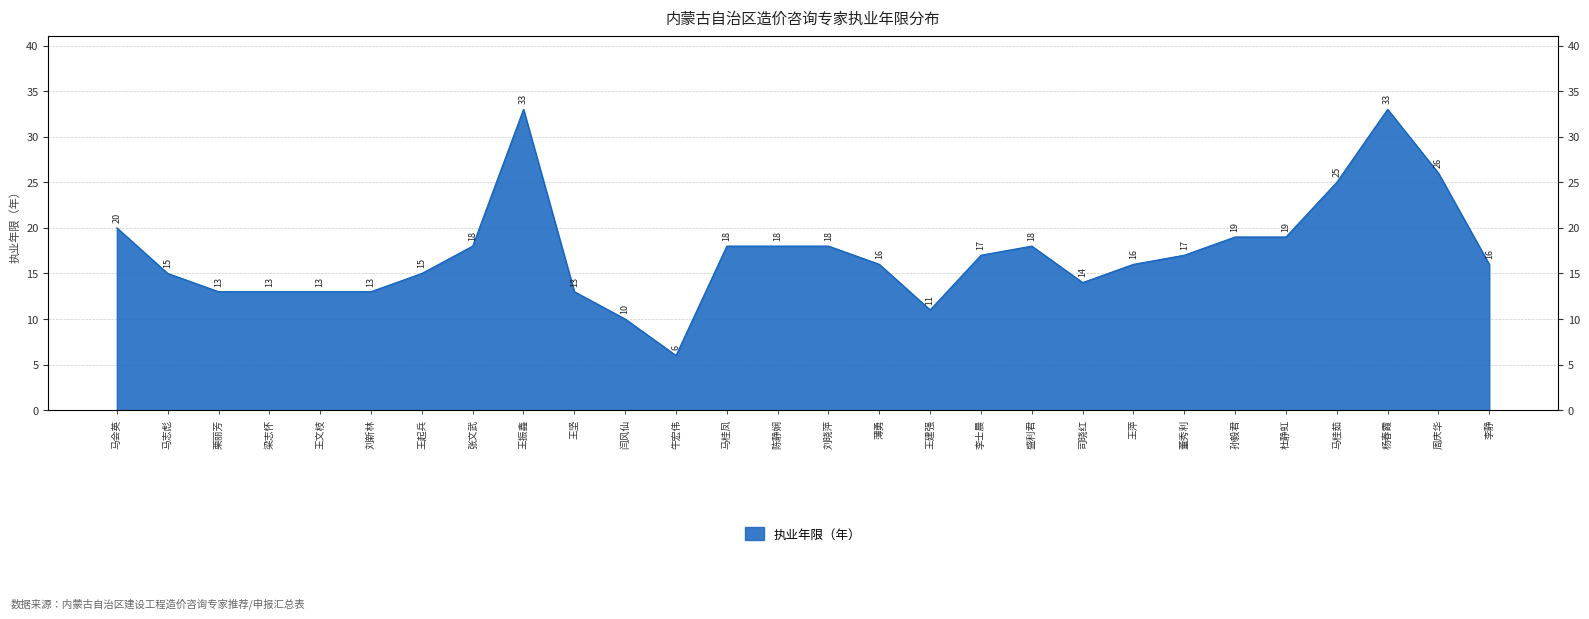

What is the change in value from 张文武 to 司晓红?

-4